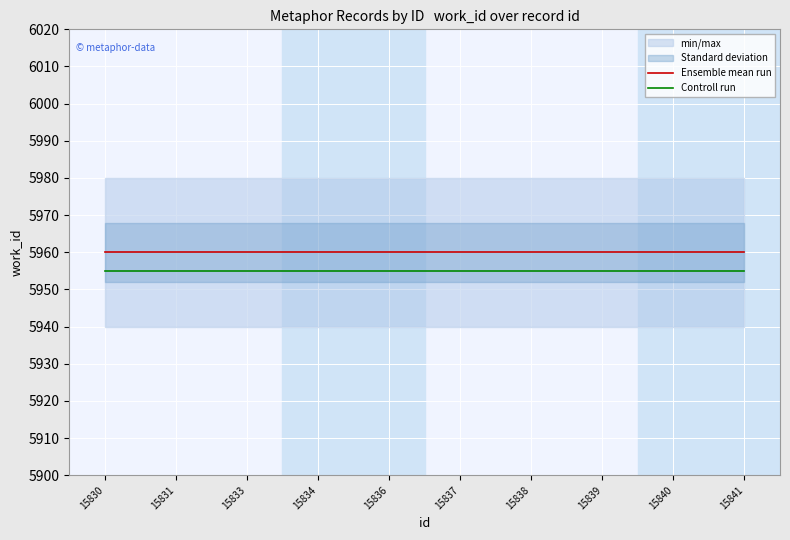

True or false: Controll run has more than 0 points higher than both neighbors.

False